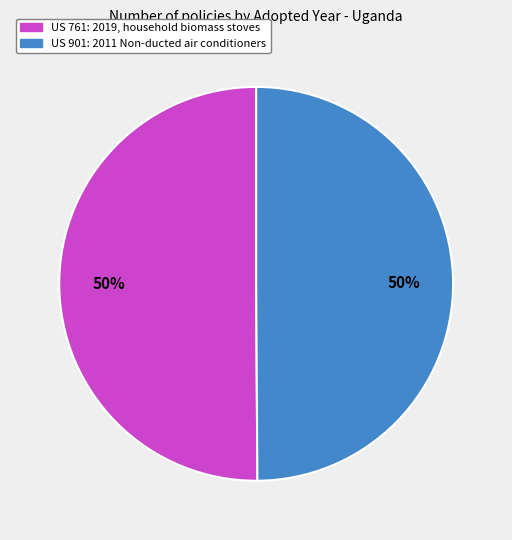

Combined, do US 901: 2011 Non-ducted air conditioners and US 761: 2019, household biomass stoves account for over 50%?

Yes